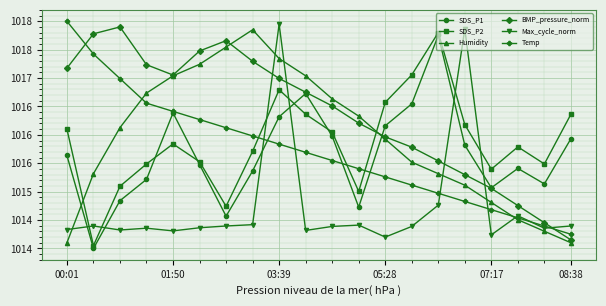

Is this an area chart (filled region under the line)?

No